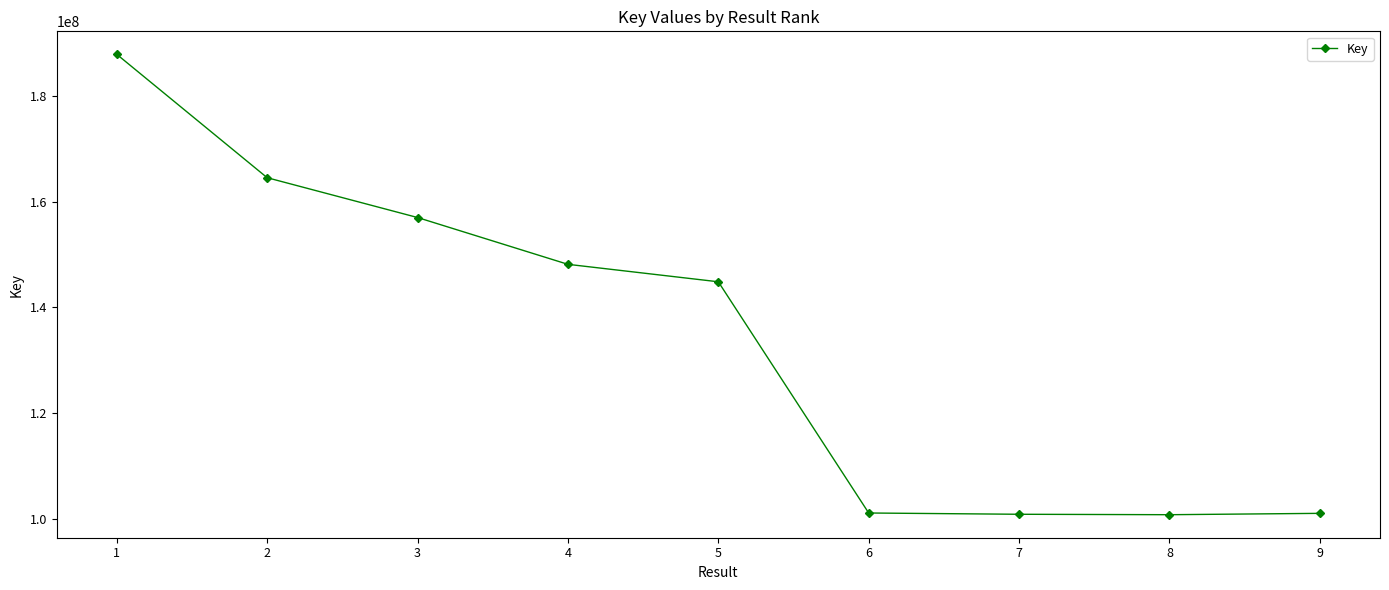

What is the value of the 7th point from the left?

100862236